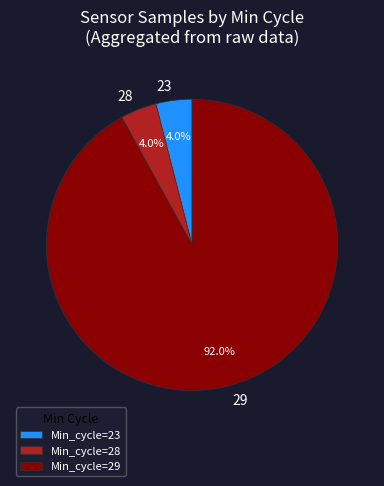

How many slices are in this pie chart?

3